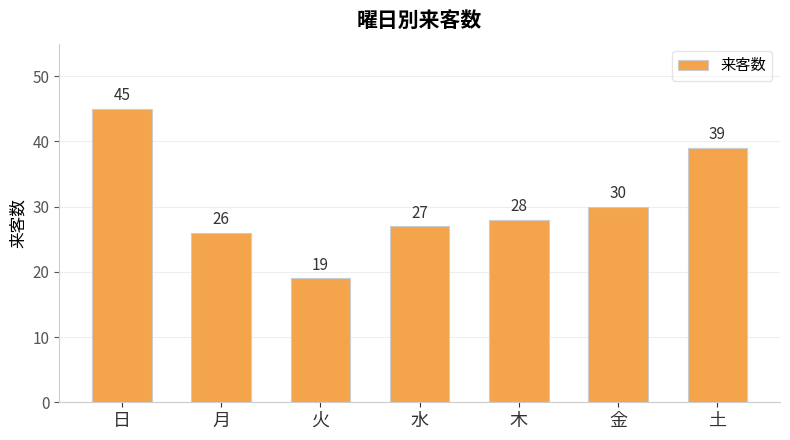

Where does the data first go above 28?

日